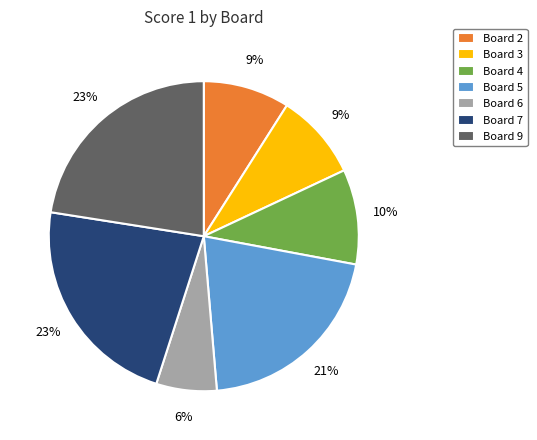

To the nearest percent, what percentage of the pie is Board 7?

23%